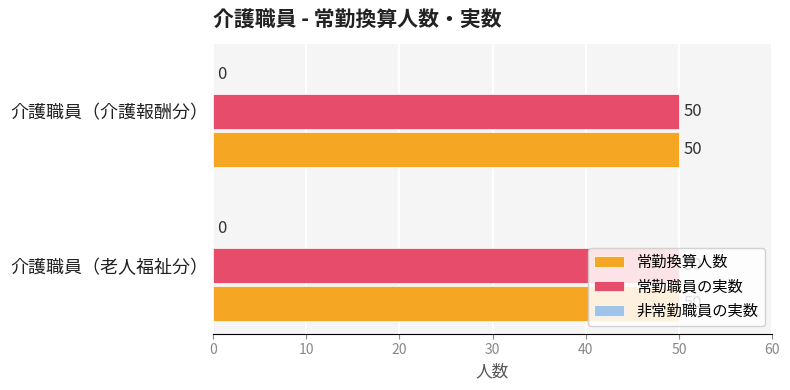

Rank the series at 介護職員（老人福祉分） from lowest to highest value.

非常勤職員の実数, 常勤換算人数, 常勤職員の実数